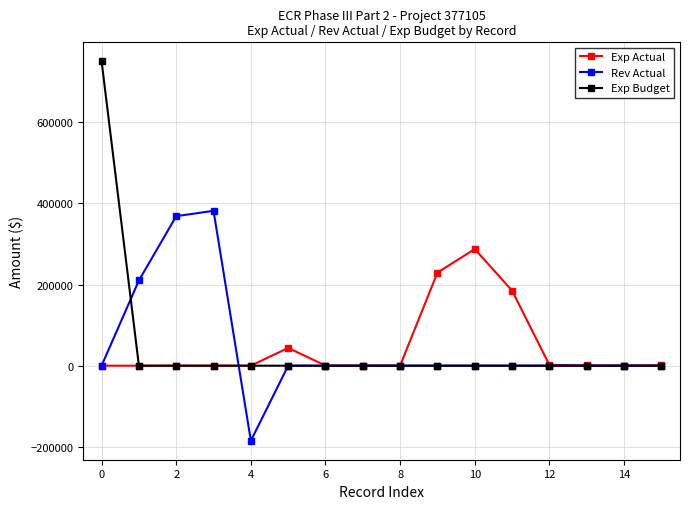

List the series in order of their peak value, highest first.

Exp Budget, Rev Actual, Exp Actual